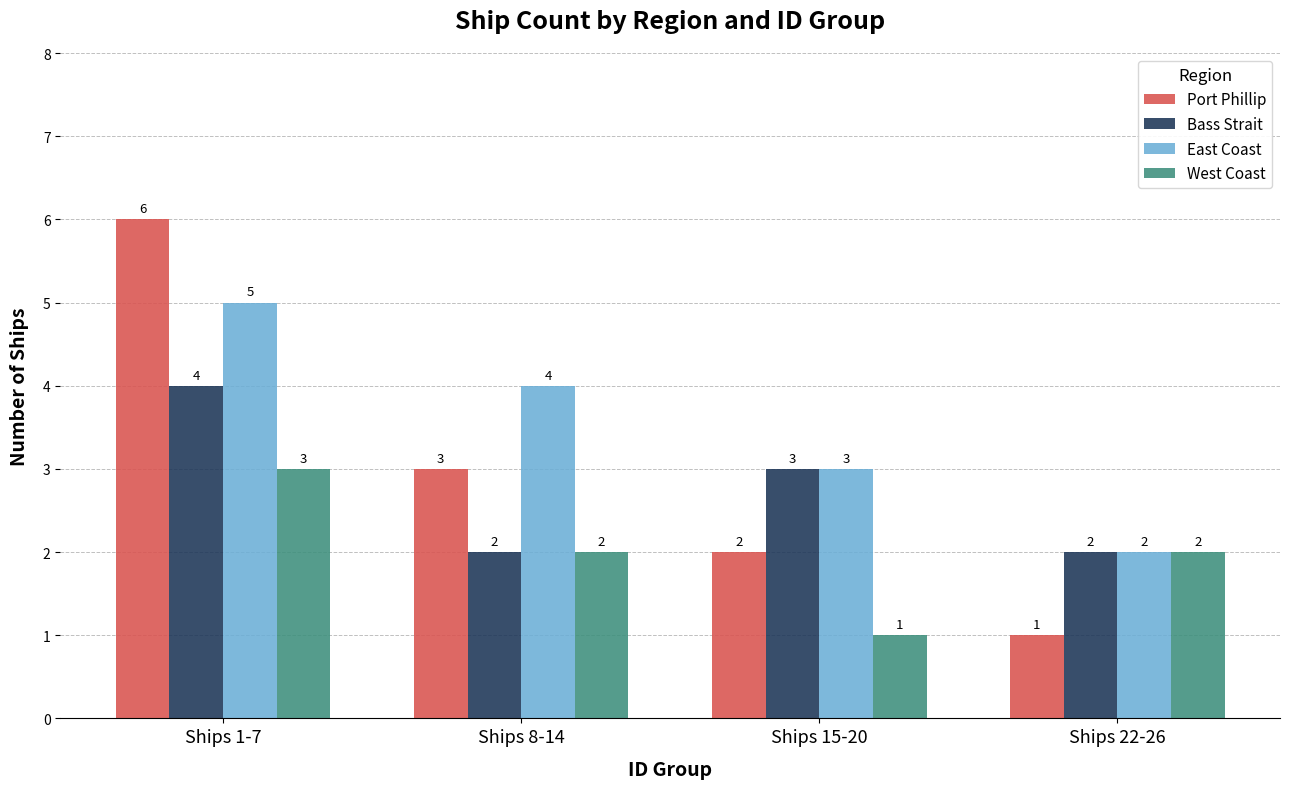

Are the bars horizontal?

No